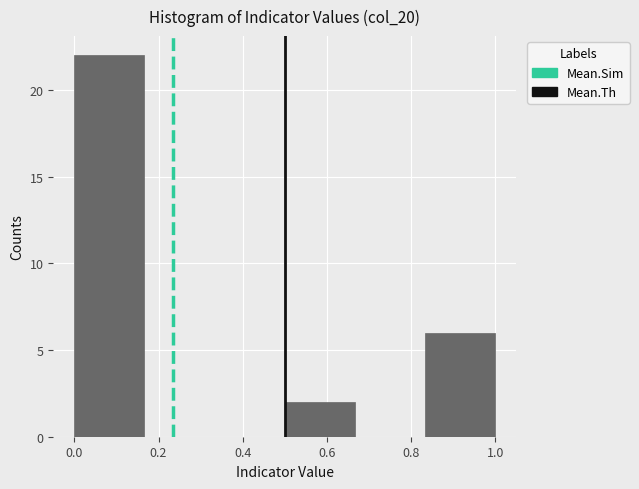

Reading left to right, transcribe this chart: for each bar, give the range it covers on the x-axis and its height. Neither the bar edges nor the heights are printed on the chart, so give them approximately, as read against the axes.

0.00 to 0.16: 22
0.16 to 0.34: 0
0.34 to 0.50: 0
0.50 to 0.66: 2
0.66 to 0.84: 0
0.84 to 1.00: 6